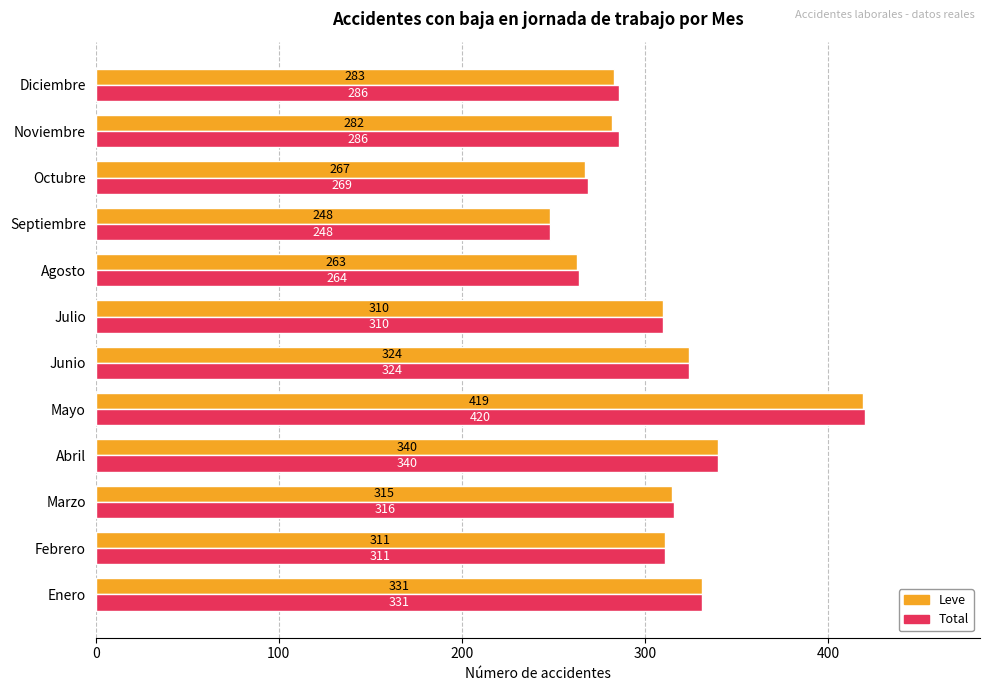

At how many categories does at least one series exceed 371?

1